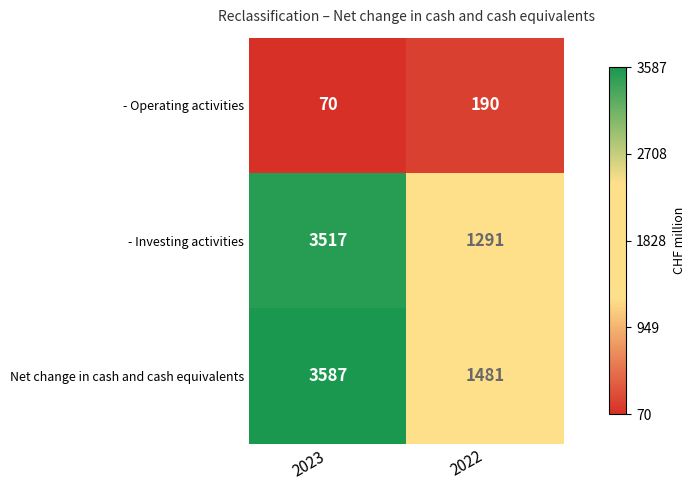

What is the greatest value displayed?

3587